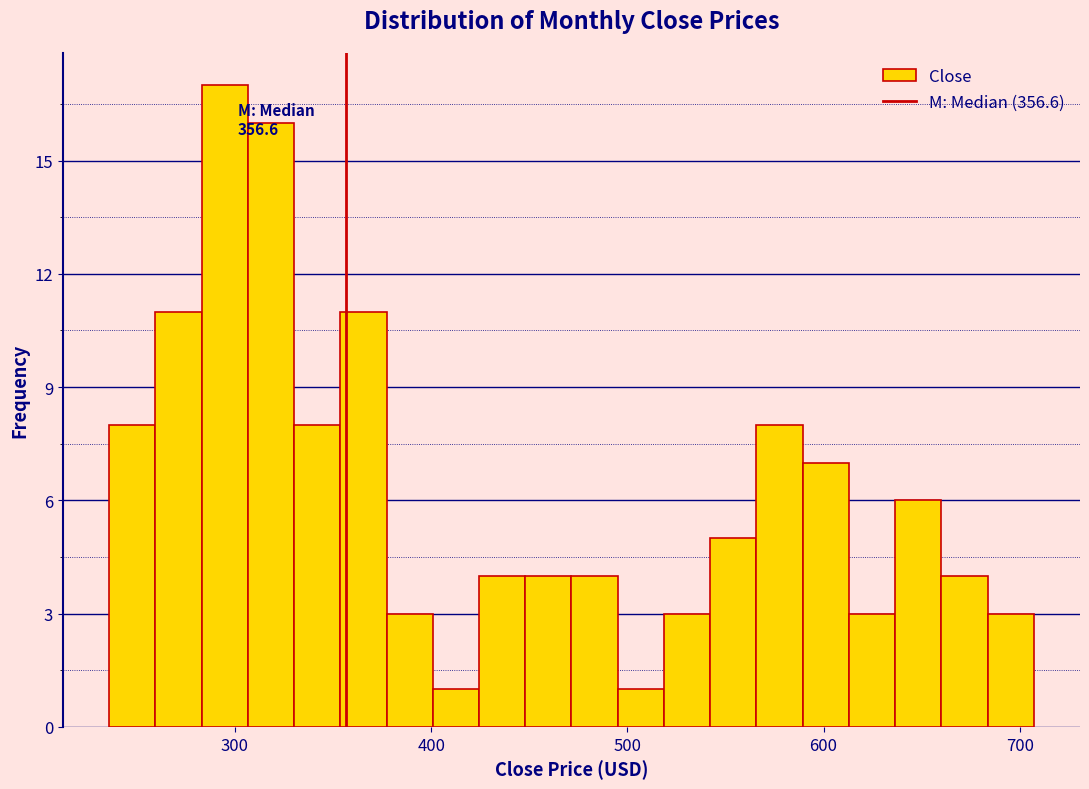

Around what value on the x-axis is the tallest bar? Give the approximate position of its centre, as read against the axis.

290